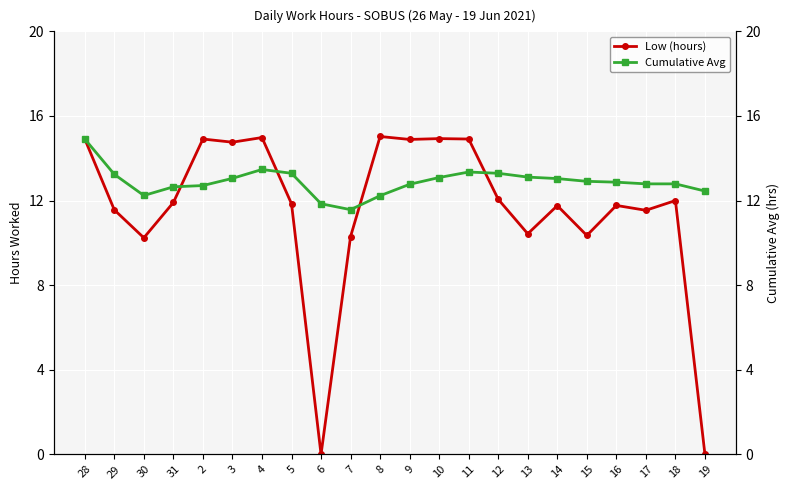

What are all the series names shown in the legend?

Low (hours), Cumulative Avg